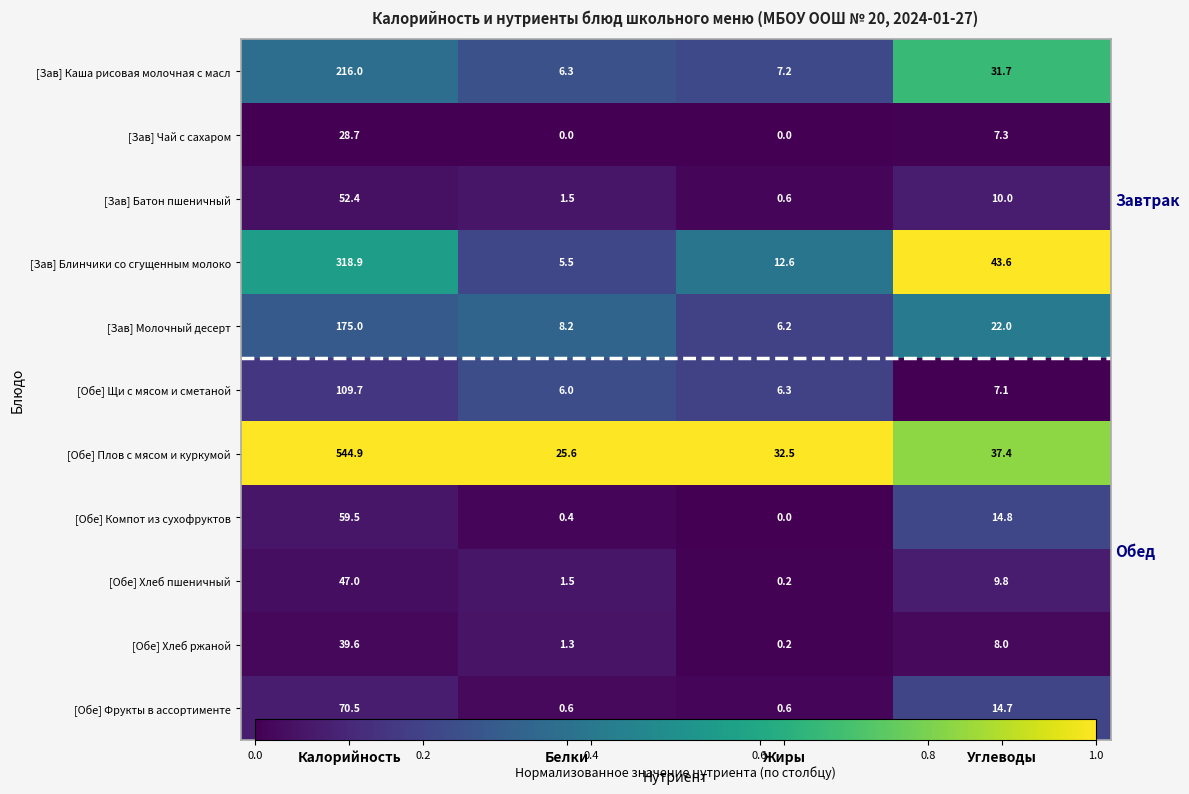

True or false: [Обе] Компот из сухофруктов has a value of 0.1 at Жиры.

False